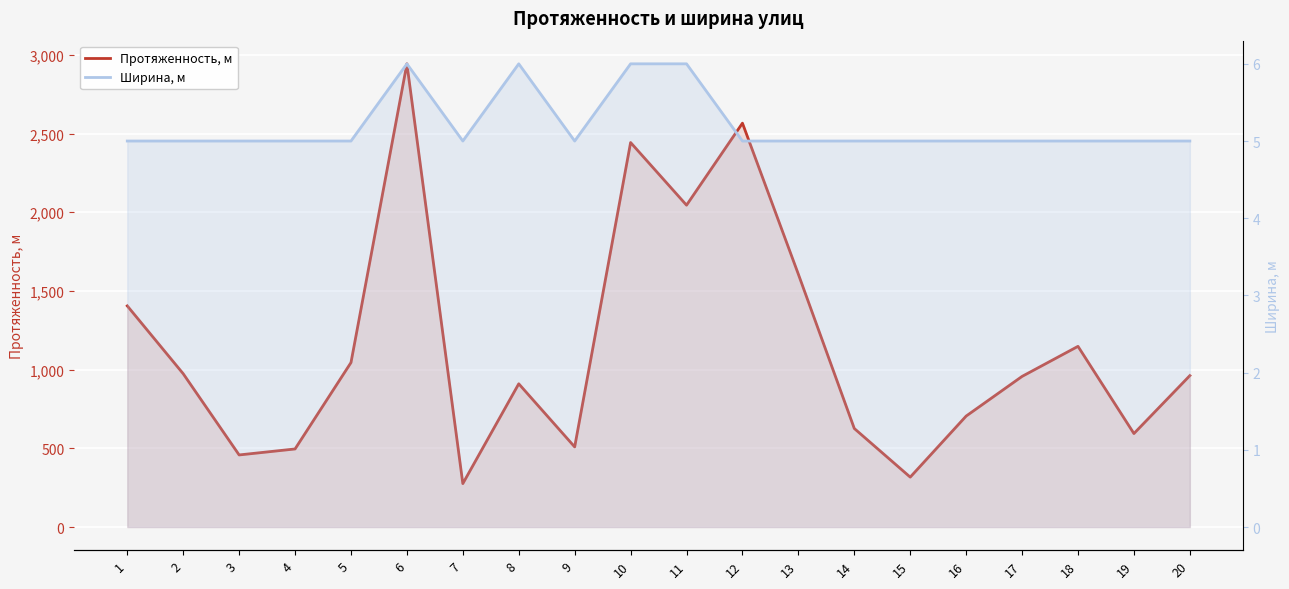

Reading left to right, what are all the values shown in this chart?

Протяженность, м: 1=1405	2=974	3=458	4=496	5=1045	6=2943	7=276	8=910	9=509	10=2443	11=2045	12=2566	13=1606	14=626	15=317	16=705	17=957	18=1148	19=594	20=962
Ширина, м: 1=5	2=5	3=5	4=5	5=5	6=6	7=5	8=6	9=5	10=6	11=6	12=5	13=5	14=5	15=5	16=5	17=5	18=5	19=5	20=5